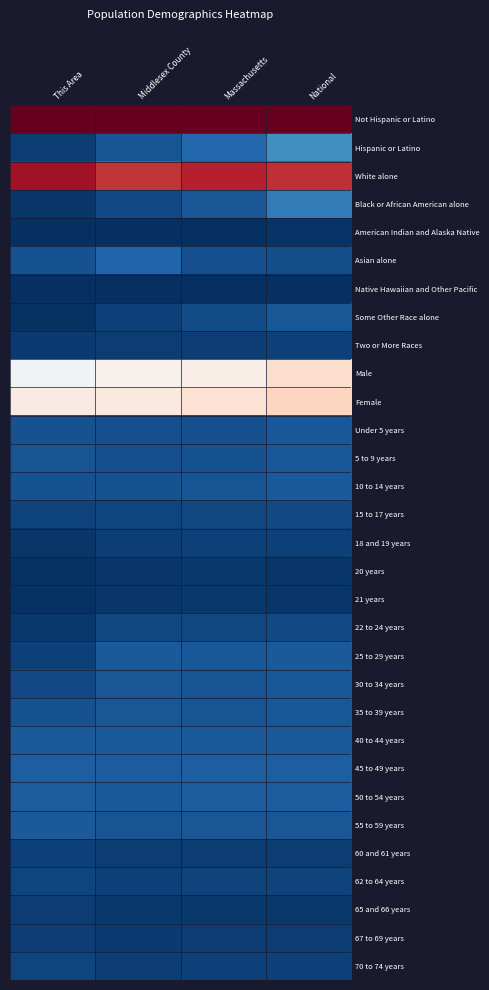

What is the maximum value shown in the chart?

1.0